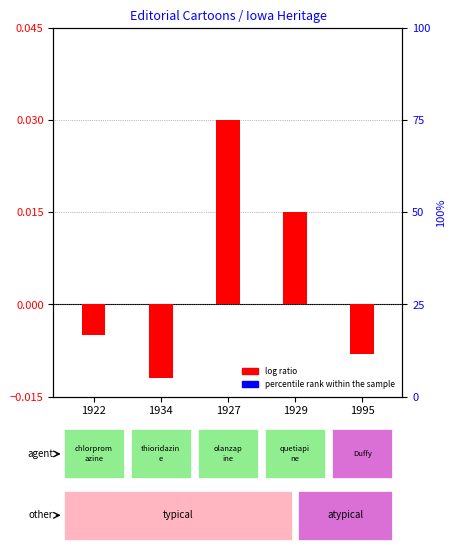

Is the value of percentile rank within the sample at 1929 greater than the value of log ratio at 1929?

Yes